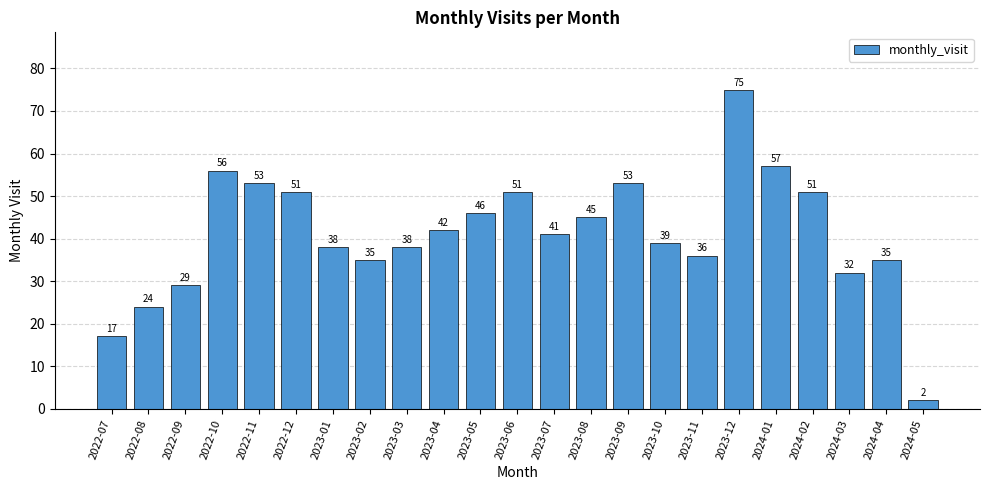

What position from the right is 2023-11?

7